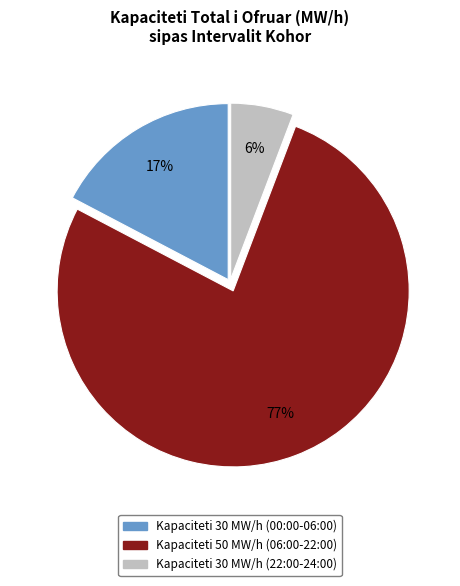

Which slice is the largest?

Kapaciteti 50 MW/h (06:00-22:00)